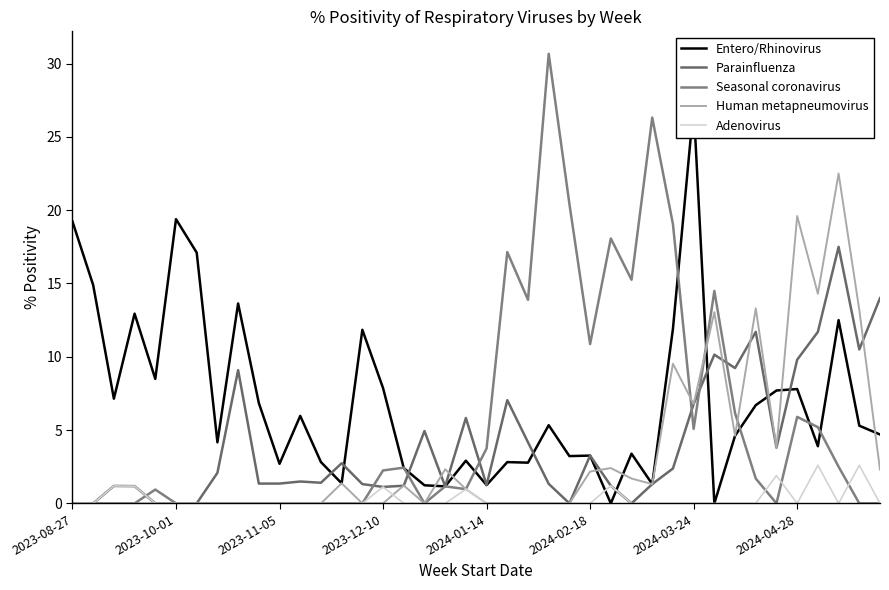

The value of Parainfluenza at 12 is 1.4. True or false?

True